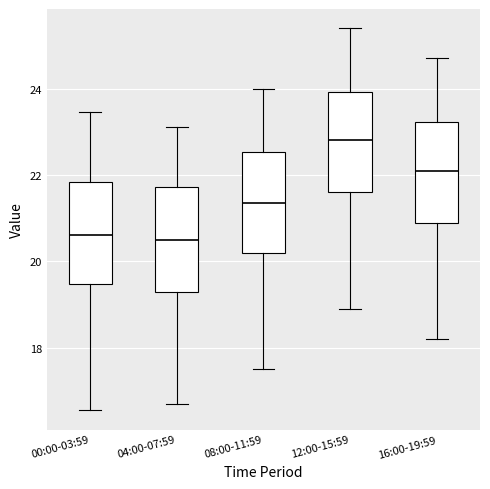

Which box's median line is the highest?

12:00-15:59